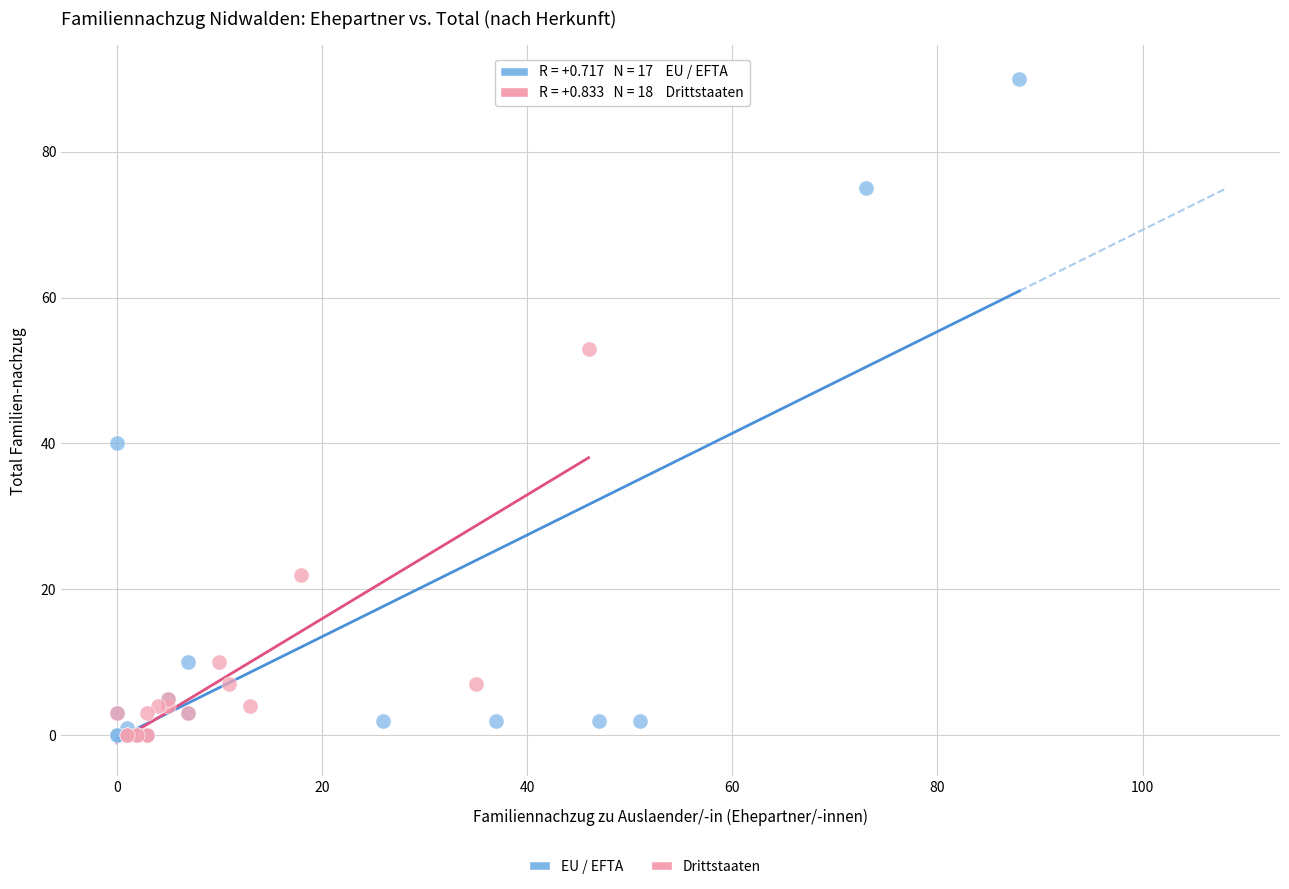

Which series has the widest spread of Y values?

EU / EFTA